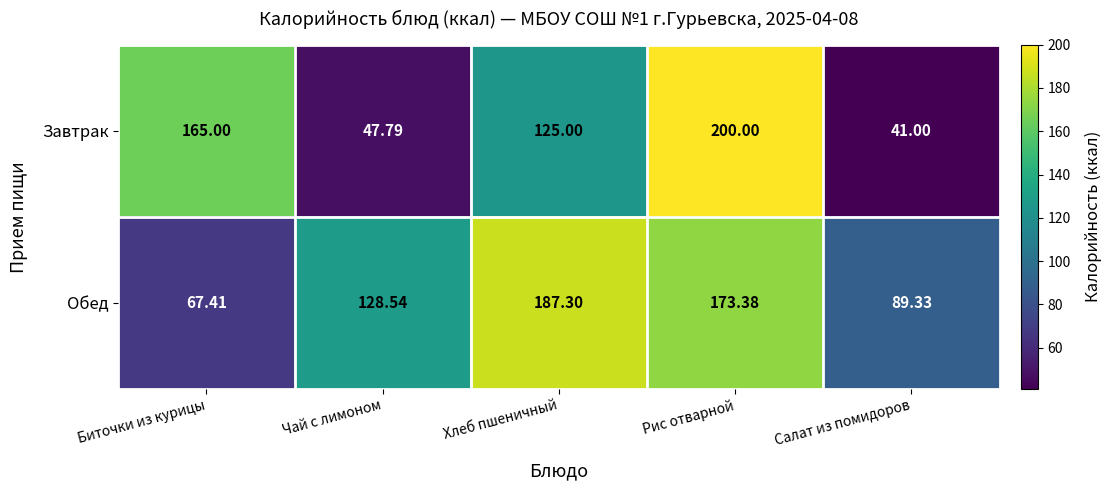

At which category is the sum across all series the highest?

Рис отварной